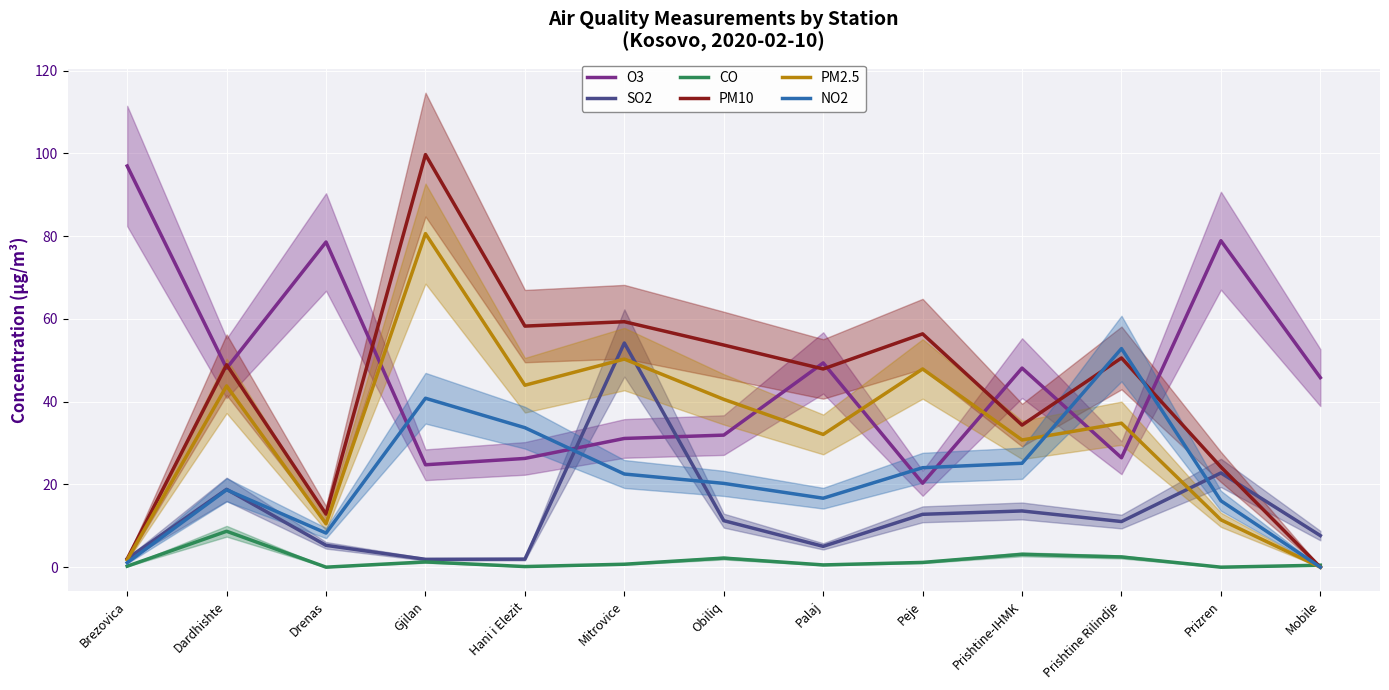

How many interior local valleys does the PM2.5 series have?

4